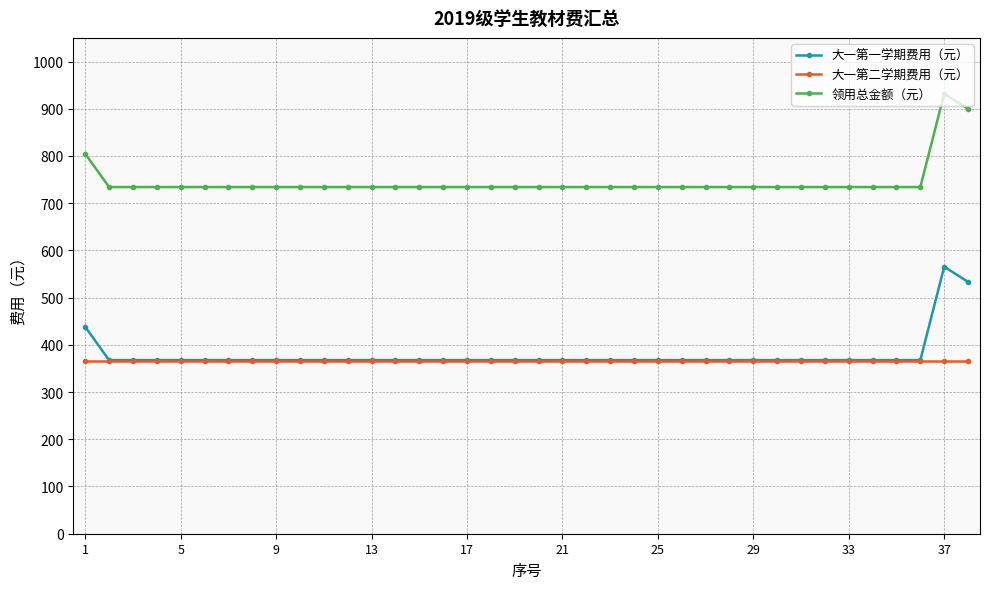

True or false: 领用总金额（元） and 大一第一学期费用（元） cross at least once.

False